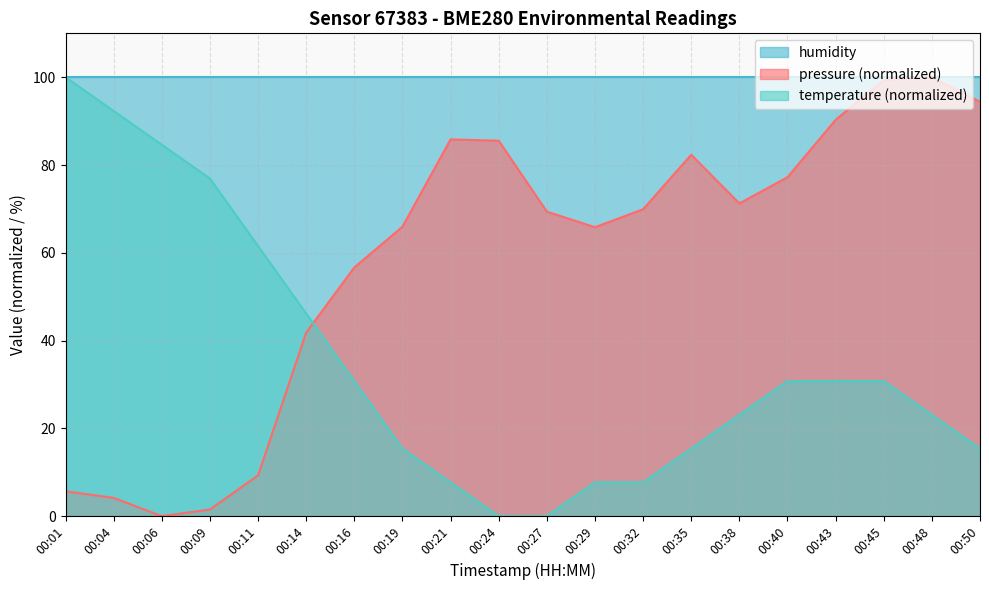

Between 00:14 and 00:45, which series saw the biggest shift?

pressure (normalized)